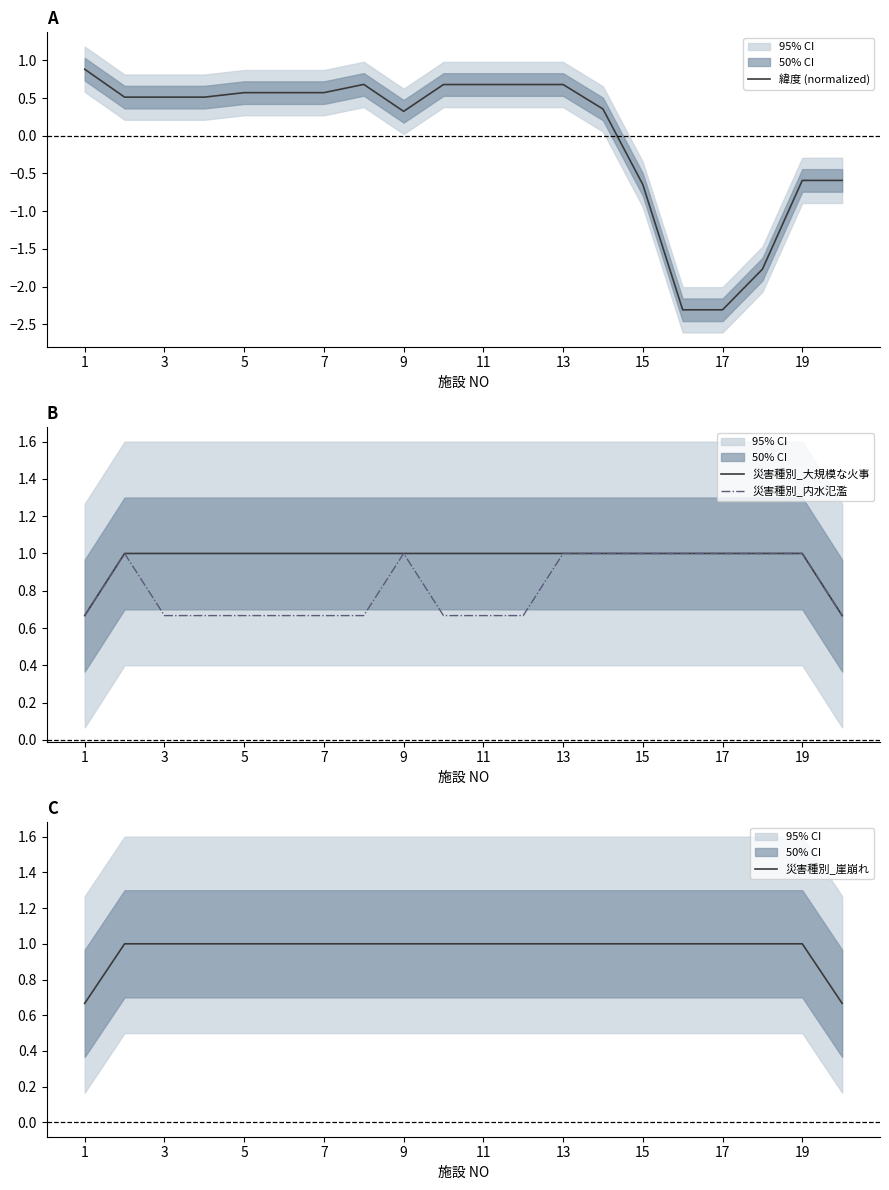

How many series are shown in this chart?

4